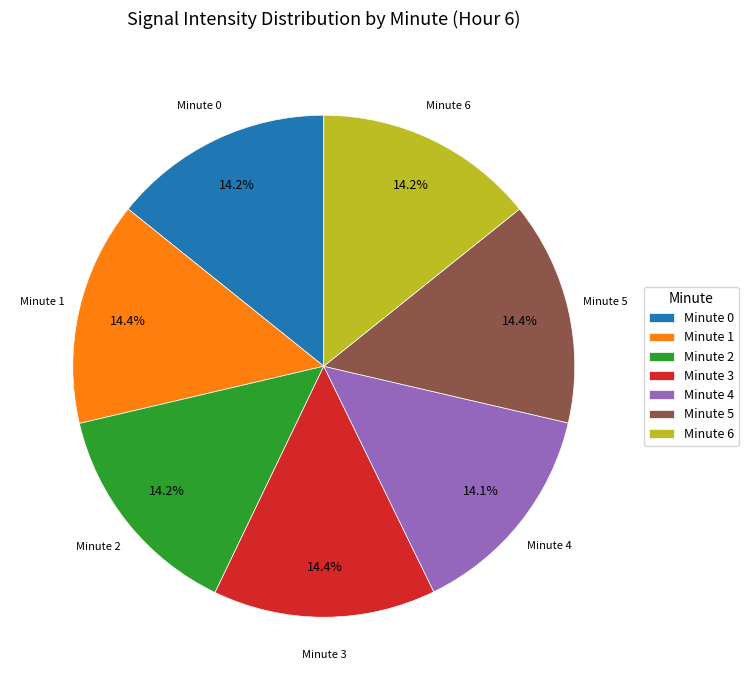

Approximately how many times larger is the value at Minute 1 compared to Minute 5?

1.0